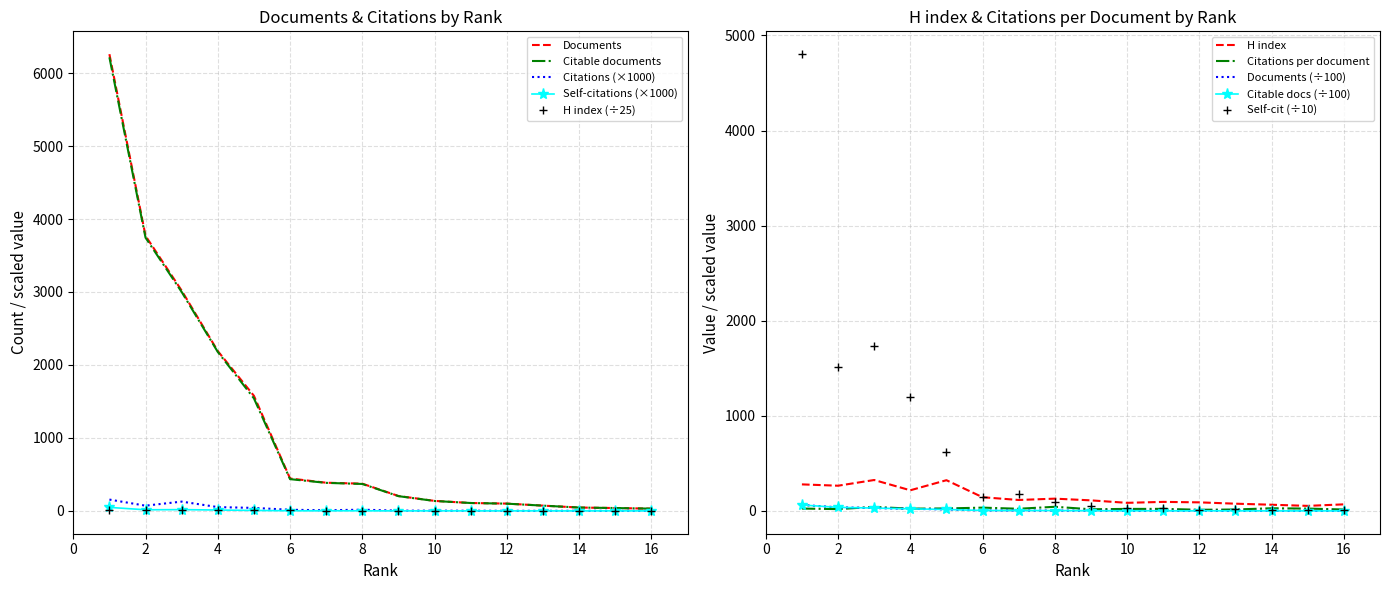

Reading right to left, extract all data points from this chart.

Documents: 16=31.0	15=39.0	14=46.0	13=72.0	12=100.0	11=108.0	10=137.0	9=204.0	8=373.0	7=386.0	6=444.0	5=1577.0	4=2190.0	3=3019.0	2=3769.0	1=6259.0
Citable documents: 16=31.0	15=39.0	14=46.0	13=72.0	12=99.0	11=108.0	10=136.0	9=202.0	8=369.0	7=384.0	6=435.0	5=1542.0	4=2178.0	3=3000.0	2=3744.0	1=6216.0
Citations: 16=0.5	15=1.0	14=1.3	13=1.1	12=1.2	11=2.3	10=2.9	9=3.5	8=16.2	7=8.7	6=15.3	5=40.9	4=51.9	3=127.2	2=71.4	1=155.1
Self-citations: 16=0.0	15=0.1	14=0.1	13=0.2	12=0.1	11=0.3	10=0.3	9=0.5	8=1.0	7=1.8	6=1.5	5=6.2	4=11.9	3=17.4	2=15.2	1=48.0
Citations per document: 16=14.7	15=24.7	14=27.9	13=15.0	12=12.1	11=21.6	10=21.0	9=17.3	8=43.4	7=22.6	6=34.5	5=25.9	4=23.7	3=42.1	2=19.0	1=24.8
H index: 16=2.8	15=2.1	14=2.6	13=3.0	12=3.6	11=3.8	10=3.4	9=4.4	8=5.2	7=4.6	6=5.8	5=12.9	4=8.7	3=13.0	2=10.6	1=11.2